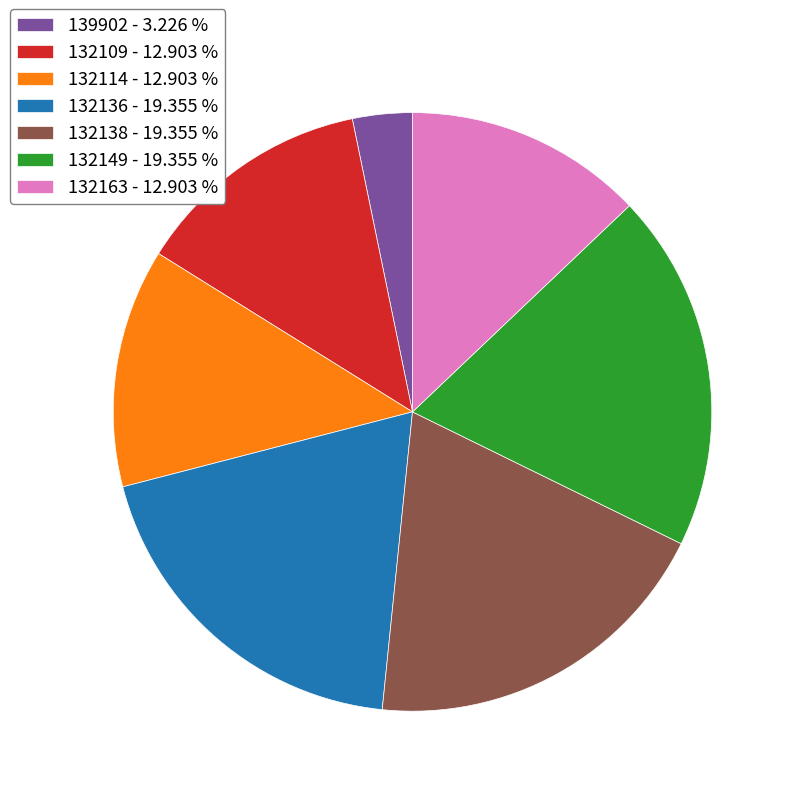

Which has a higher value, 132136 or 132163?

132136